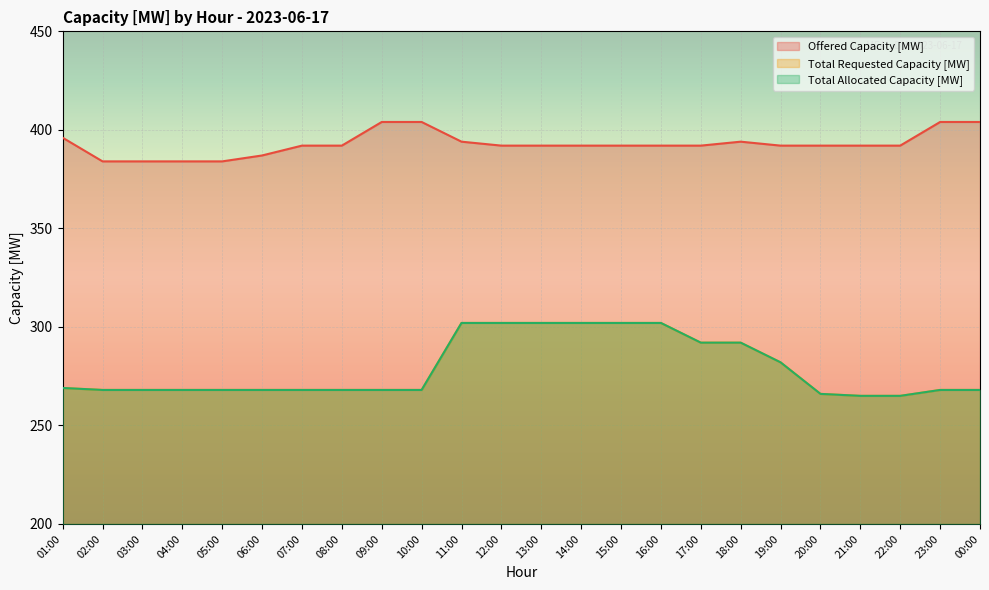

Is the value of Total Allocated Capacity [MW] at 10:00 greater than the value of Offered Capacity [MW] at 12:00?

No